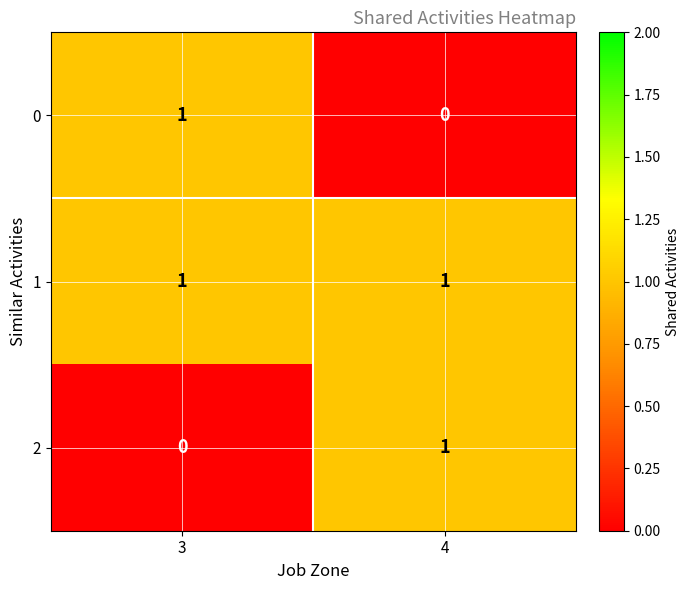

How many categories are shown in the chart?

2